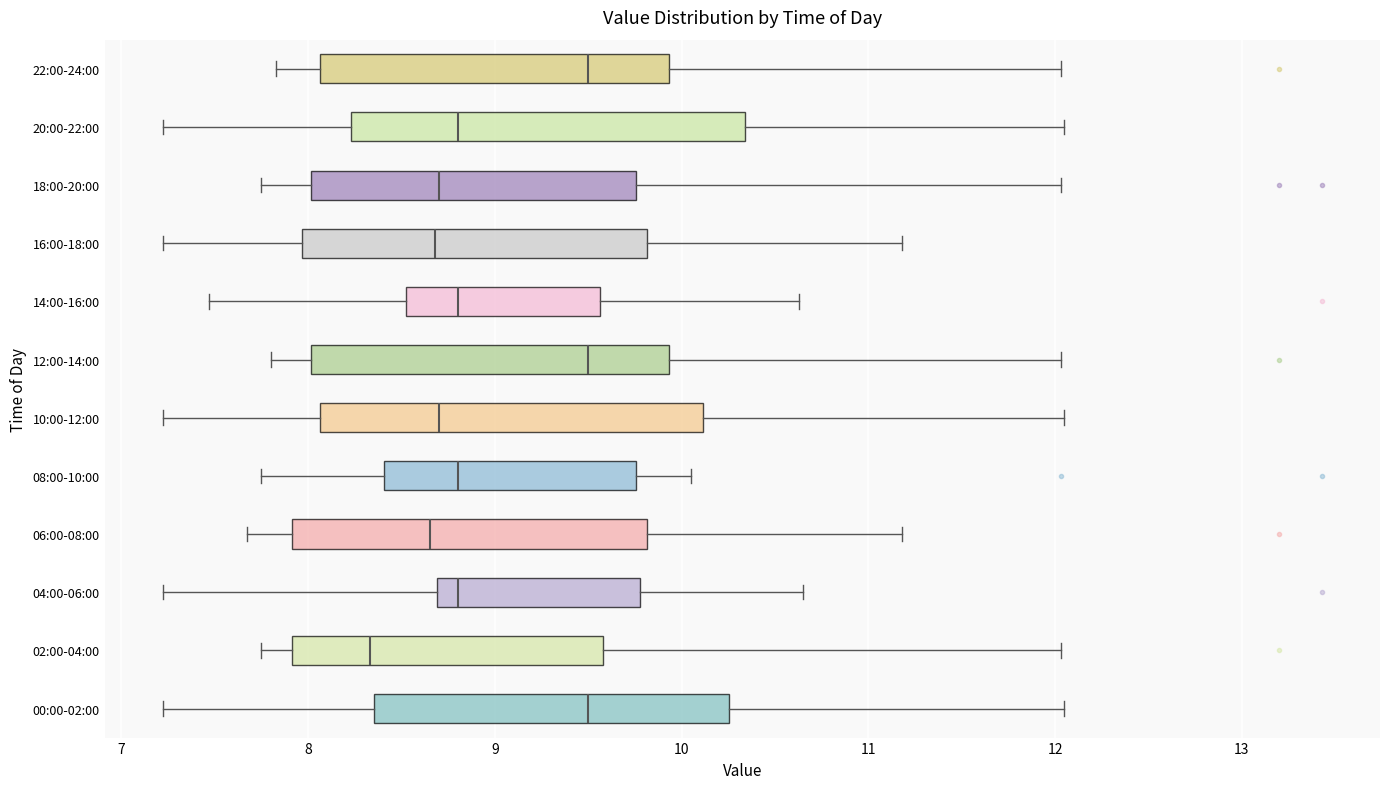

Reading bottom to top, read every box against the x-axis: the position of its median line, the range the box covers, and the ends of its whiskers. The values are not printed on the chart, so give them approximately, as read against the axis.

00:00-02:00: median 9.5, box 8.4 to 10.3, whiskers 7.2 to 12.1
02:00-04:00: median 8.3, box 7.9 to 9.6, whiskers 7.8 to 12.0
04:00-06:00: median 8.8, box 8.7 to 9.8, whiskers 7.2 to 10.7
06:00-08:00: median 8.7, box 7.9 to 9.8, whiskers 7.7 to 11.2
08:00-10:00: median 8.8, box 8.4 to 9.8, whiskers 7.8 to 10.1
10:00-12:00: median 8.7, box 8.1 to 10.1, whiskers 7.2 to 12.1
12:00-14:00: median 9.5, box 8.0 to 9.9, whiskers 7.8 to 12.0
14:00-16:00: median 8.8, box 8.5 to 9.6, whiskers 7.5 to 10.6
16:00-18:00: median 8.7, box 8.0 to 9.8, whiskers 7.2 to 11.2
18:00-20:00: median 8.7, box 8.0 to 9.8, whiskers 7.8 to 12.0
20:00-22:00: median 8.8, box 8.2 to 10.3, whiskers 7.2 to 12.1
22:00-24:00: median 9.5, box 8.1 to 9.9, whiskers 7.8 to 12.0